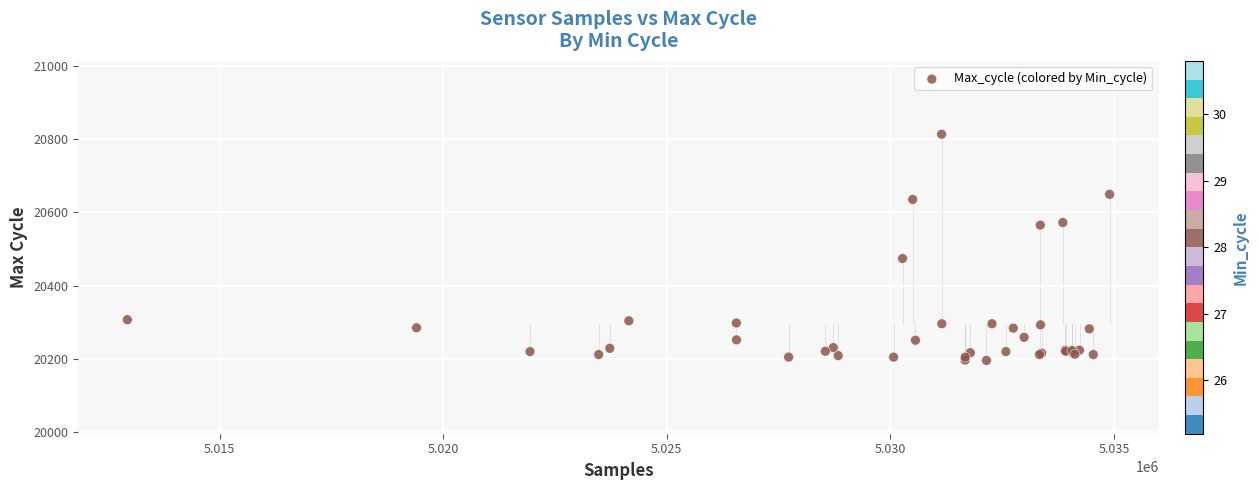

What Y value in the scatter plot is closest to 20504?

20474